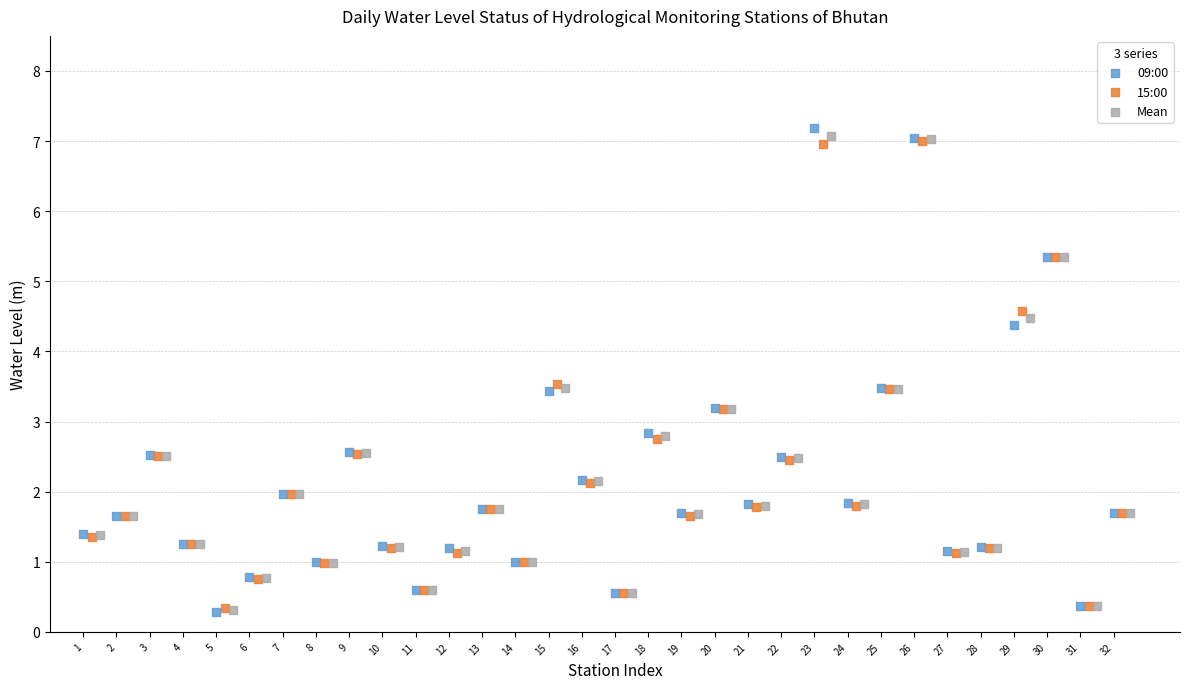

Which series has the widest spread of Y values?

09:00